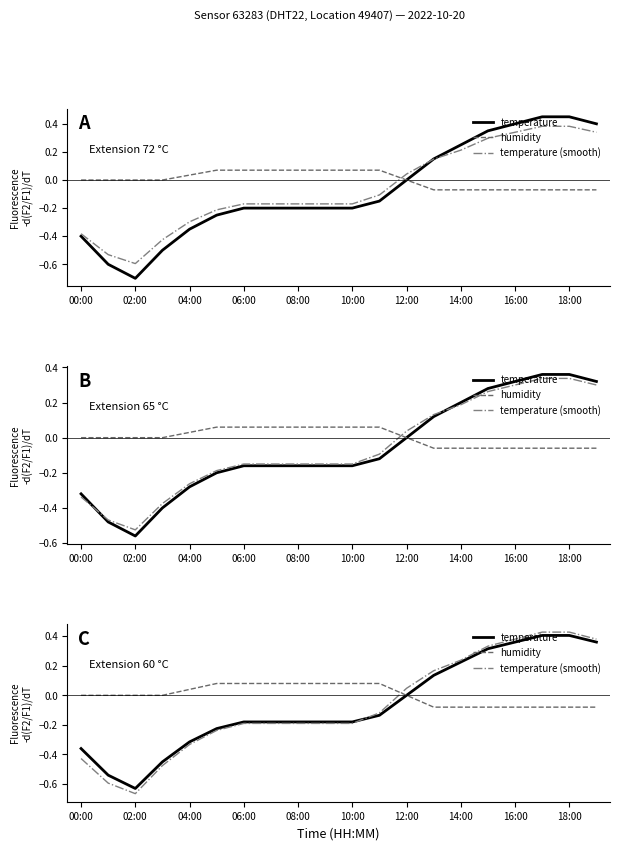

What value does the temperature (smooth) series have at 17?

0.4